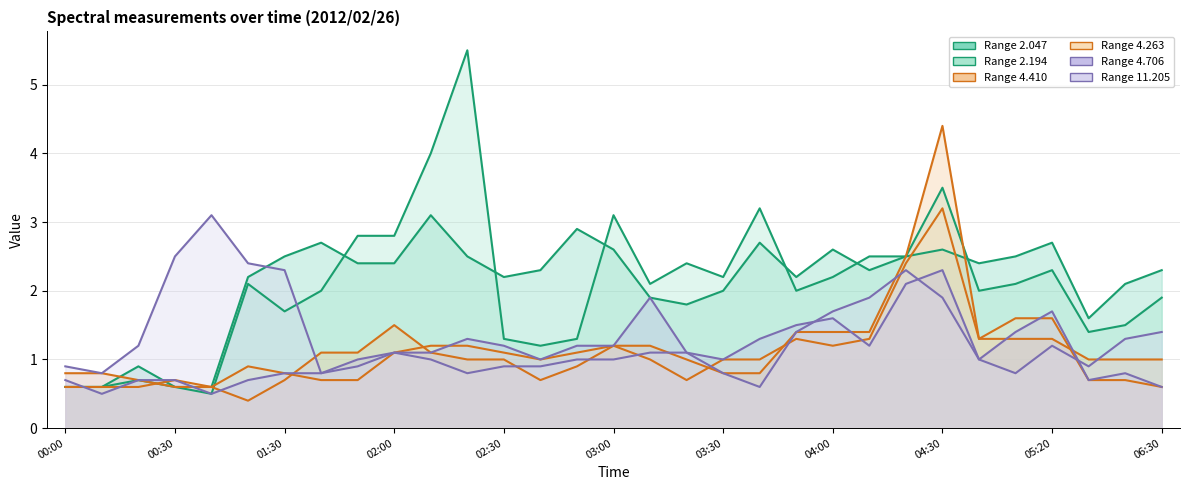

What is the smallest value displayed?

0.4